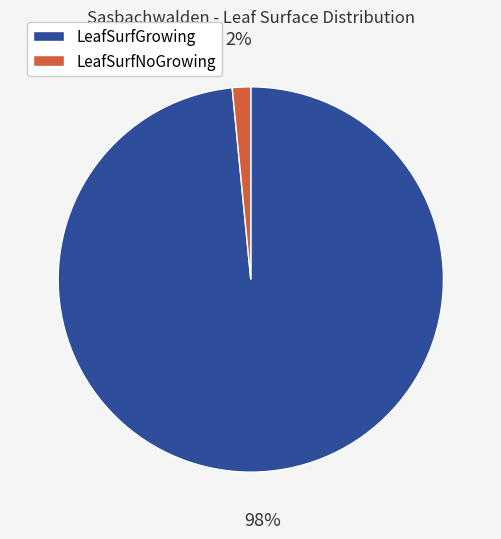

What percentage is the LeafSurfGrowing slice, to the nearest percent?

98%